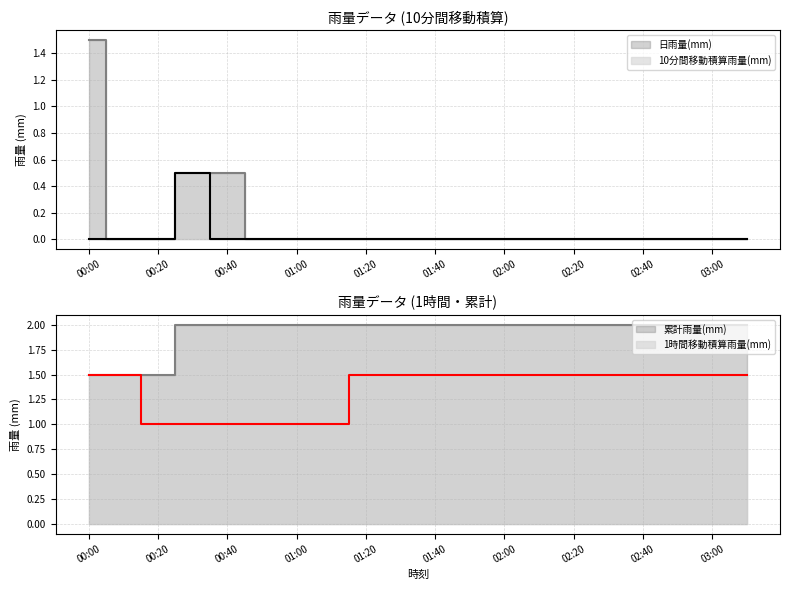

True or false: 10分間移動積算雨量(mm) and 日雨量(mm) cross at least once.

False